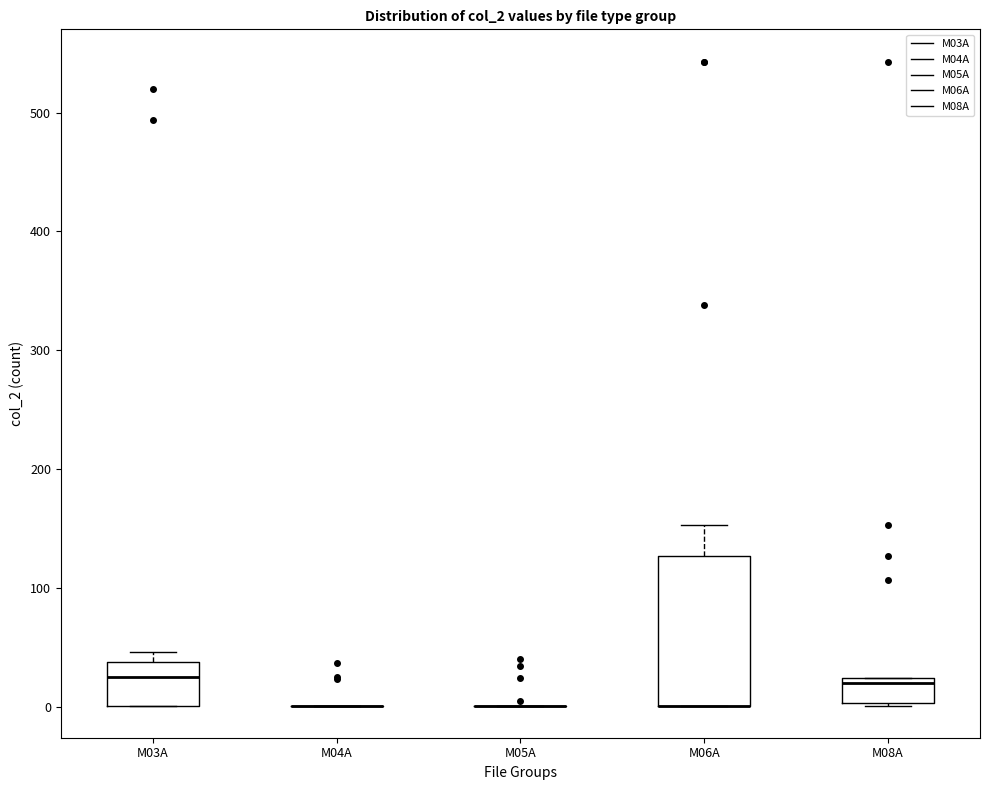

Reading left to right, read every box against the y-axis: the position of its median line, the range the box covers, and the ends of its whiskers. The values are not printed on the chart, so give them approximately, as read against the axis.

M03A: median 30, box 0 to 40, whiskers 0 to 50
M04A: box collapsed to a line at 0, whiskers 0 to 0
M05A: box collapsed to a line at 0, whiskers 0 to 0
M06A: median 0 (drawn on the box's lower edge), box 0 to 130, whiskers 0 to 150
M08A: median 20 (just below the box's upper edge), box 0 to 20, whiskers 0 to 20